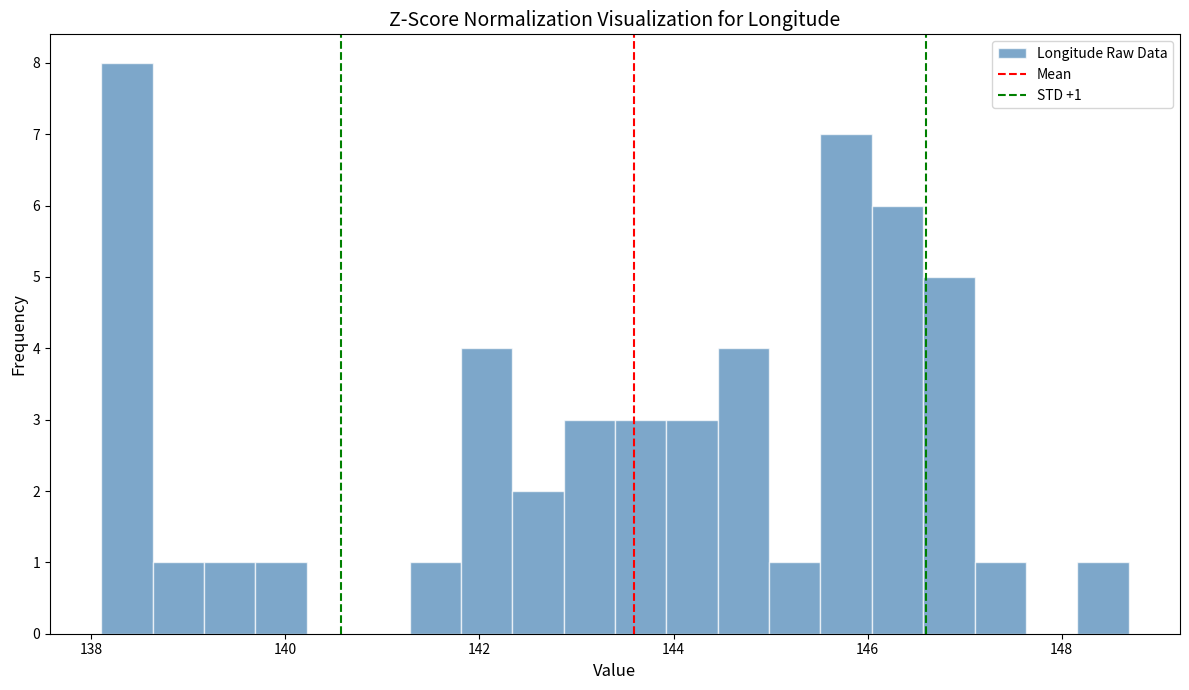

Read against the x-axis, roughly where is the centre of the tallest bar?

138.4